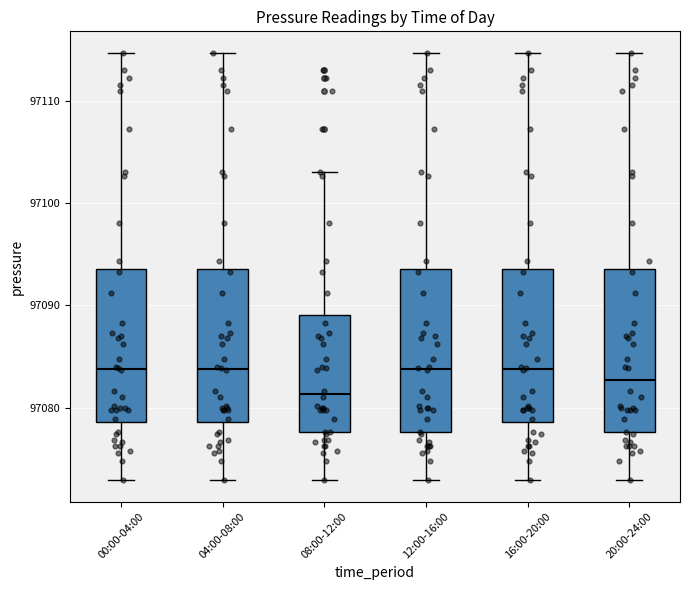

Reading left to right, read every box against the y-axis: the position of its median line, the range the box covers, and the ends of its whiskers. The values are not printed on the chart, so give them approximately, as read against the axis.

00:00-04:00: median 97084, box 97079 to 97094, whiskers 97073 to 97115
04:00-08:00: median 97084, box 97079 to 97094, whiskers 97073 to 97115
08:00-12:00: median 97081, box 97078 to 97089, whiskers 97073 to 97103
12:00-16:00: median 97084, box 97078 to 97094, whiskers 97073 to 97115
16:00-20:00: median 97084, box 97079 to 97094, whiskers 97073 to 97115
20:00-24:00: median 97083, box 97078 to 97094, whiskers 97073 to 97115